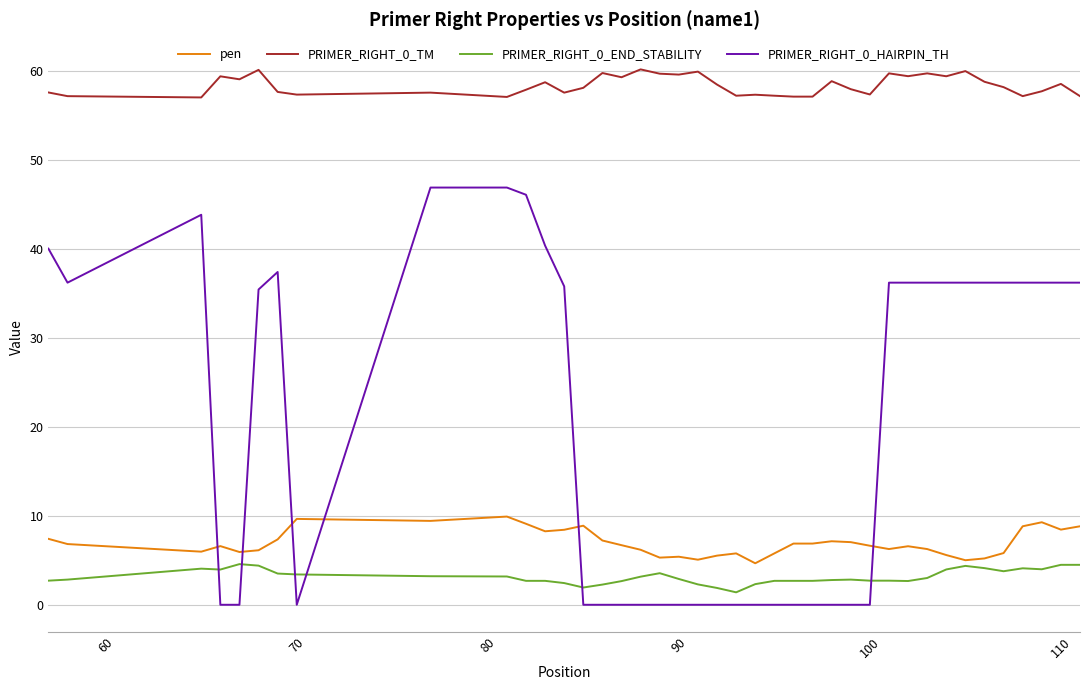

What is the greatest value displayed?

60.2